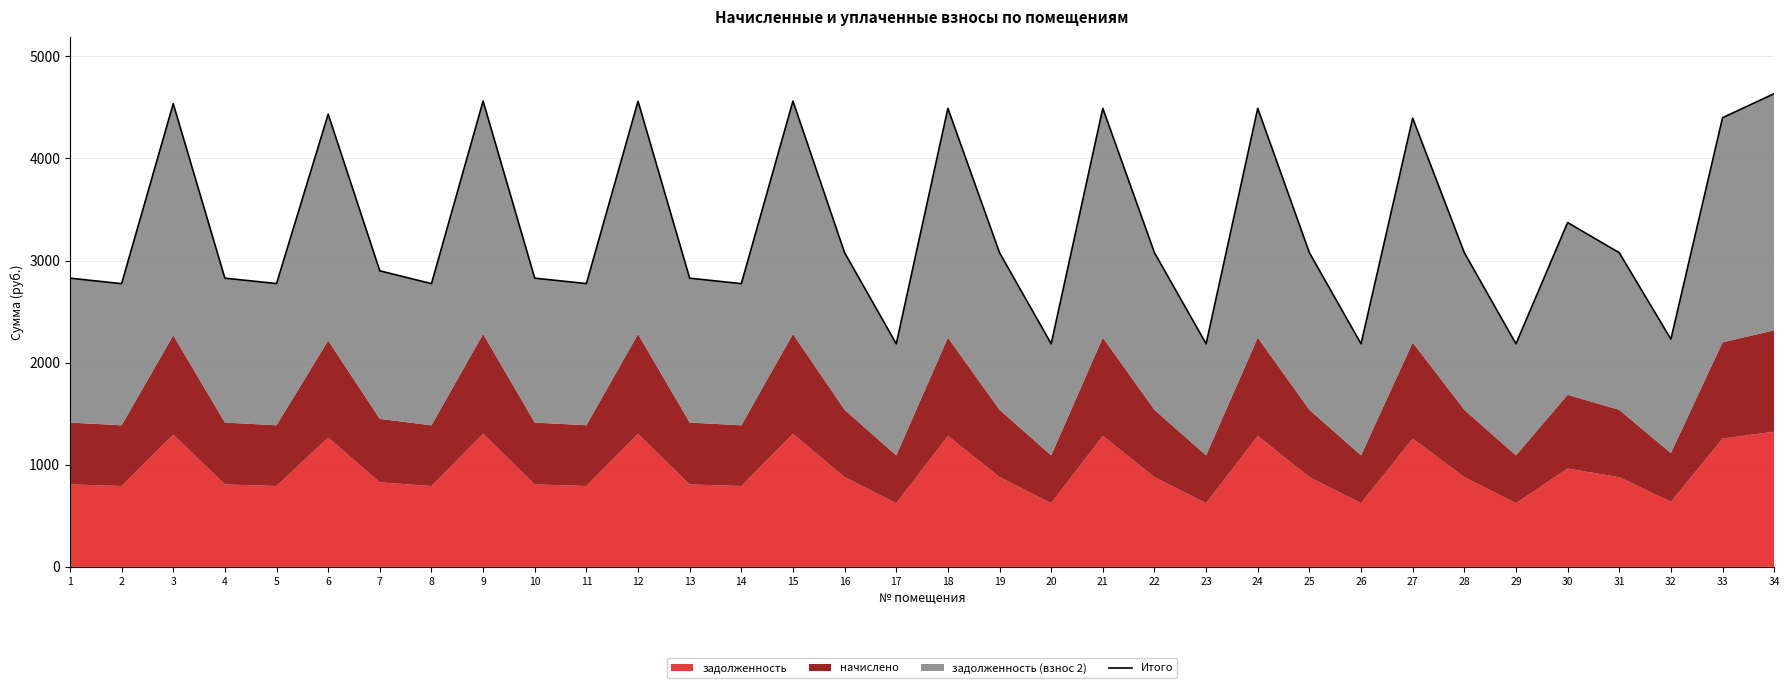

Reading right to left, what are all the values shown in this chart?

4634.3	4398.4	2230.2	3076.9	3371.8	2184.8	3076.9	4394.6	2184.8	3076.9	4490.6	2184.8	3076.9	4490.6	2184.8	3076.9	4490.6	2184.8	3076.9	4561.8	2773.8	2827.4	4560.2	2774.5	2827.4	4561.8	2773.8	2899.3	4433.2	2774.5	2827.4	4536.0	2773.8	2827.4